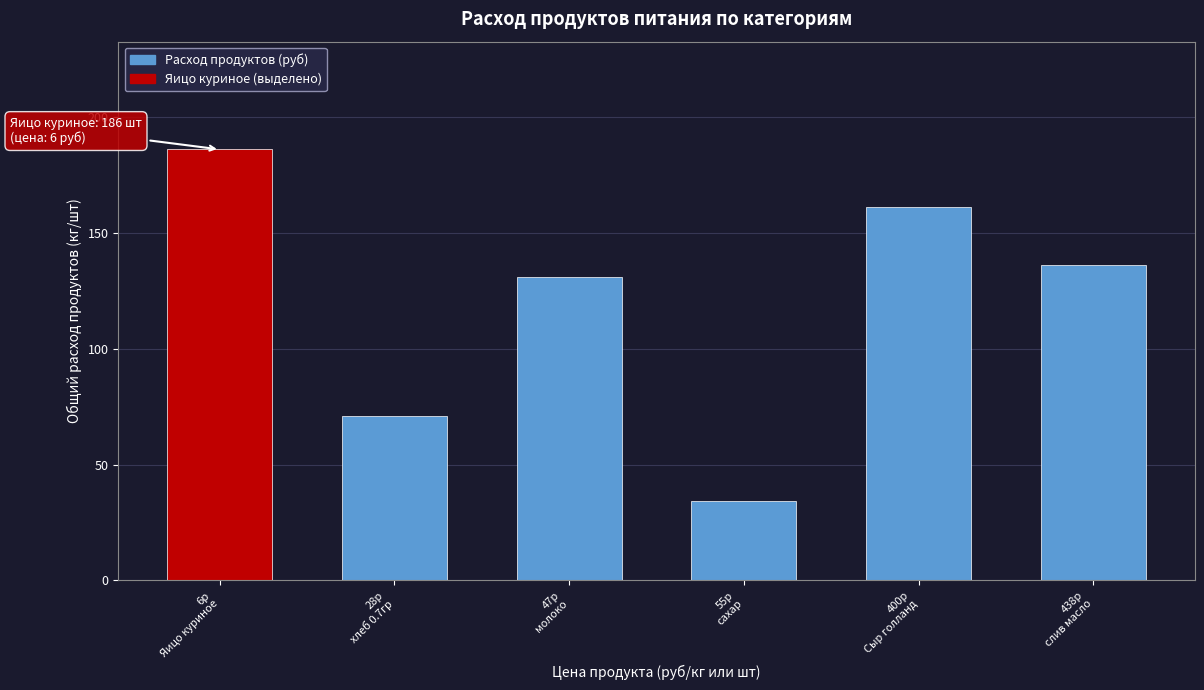

Reading left to right, extract all data points from this chart.

186.0	70.9	131.1	34.1	161.2	136.1